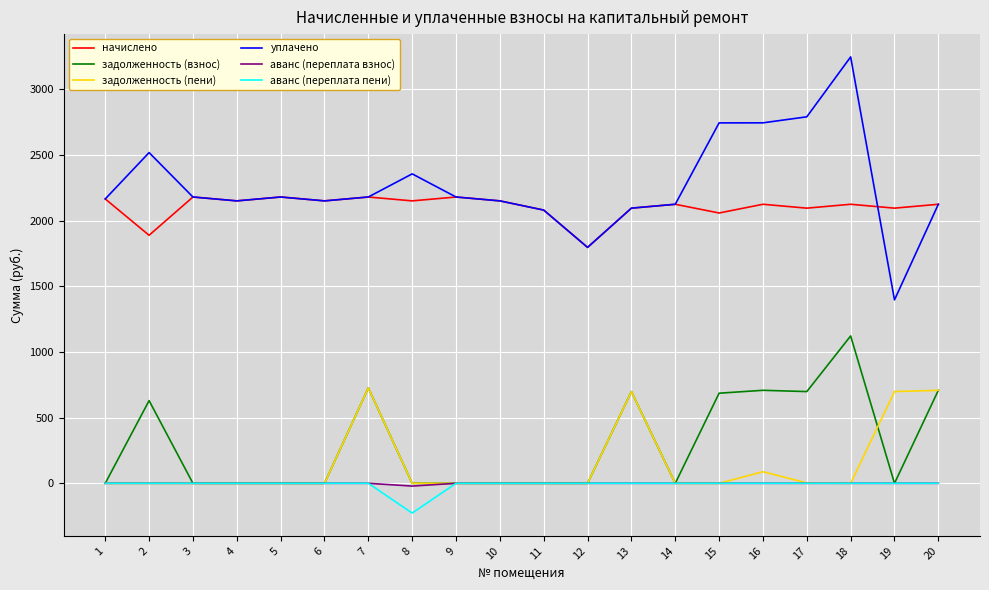

True or false: задолженность (взнос) and уплачено intersect in this chart.

False